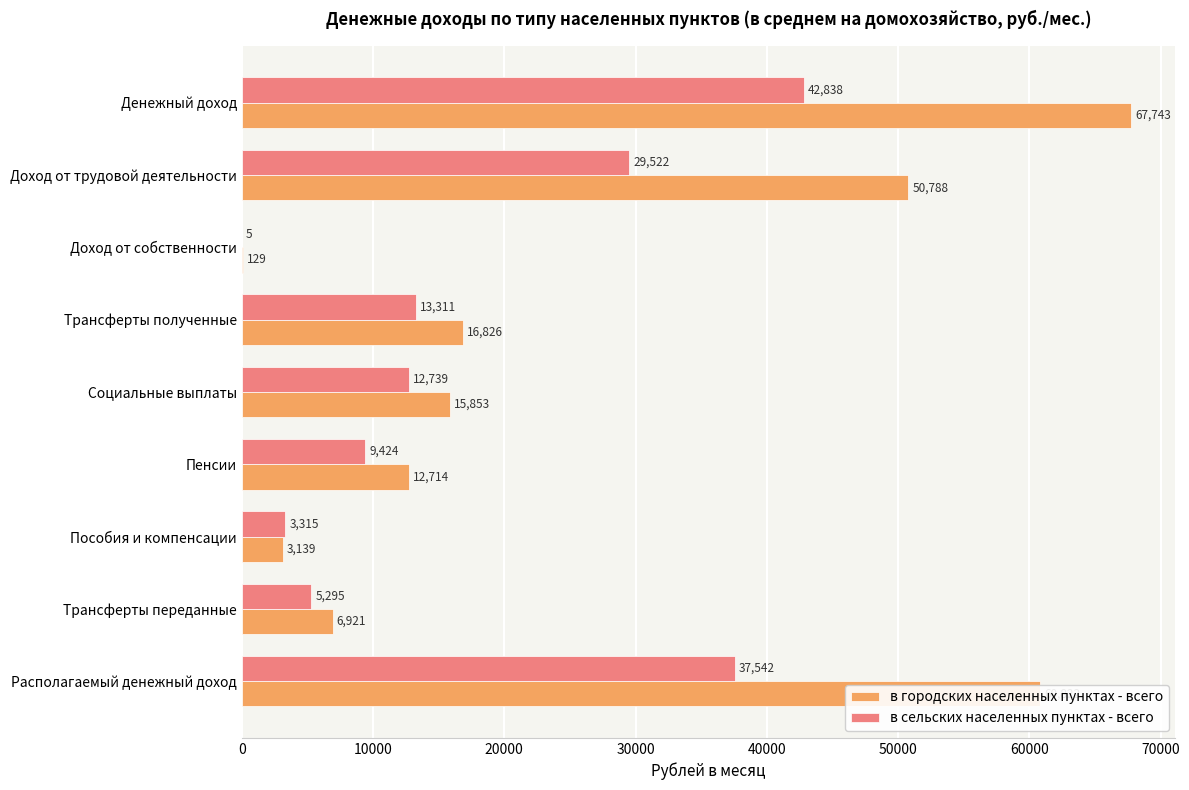

What is the highest value of the в сельских населенных пунктах - всего series?

42837.5